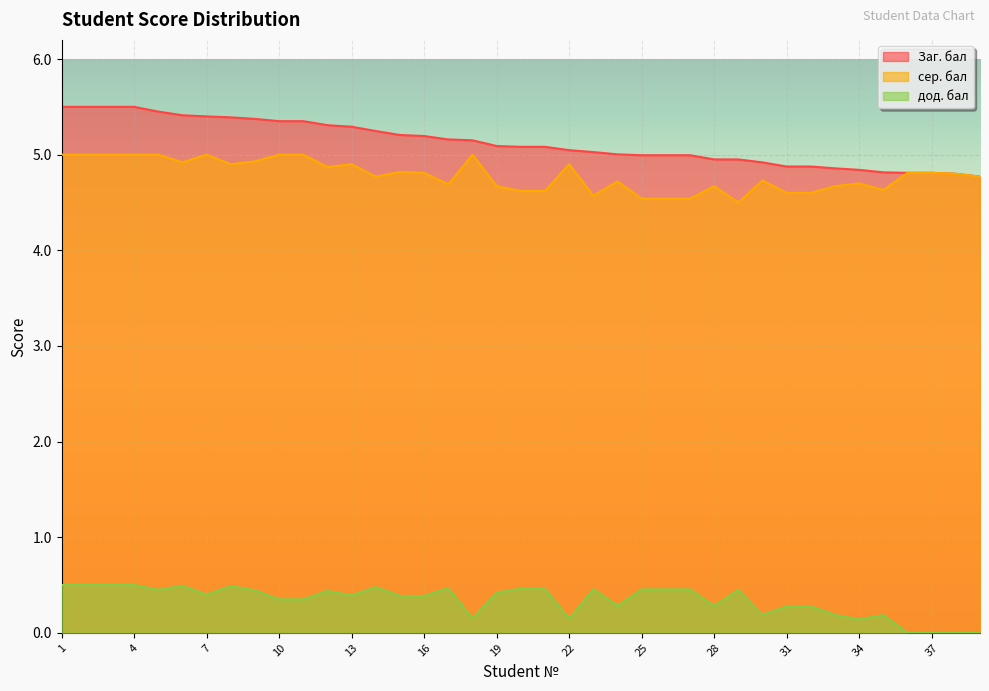

Is the value of Заг. бал at 13 greater than the value of сер. бал at 14?

Yes